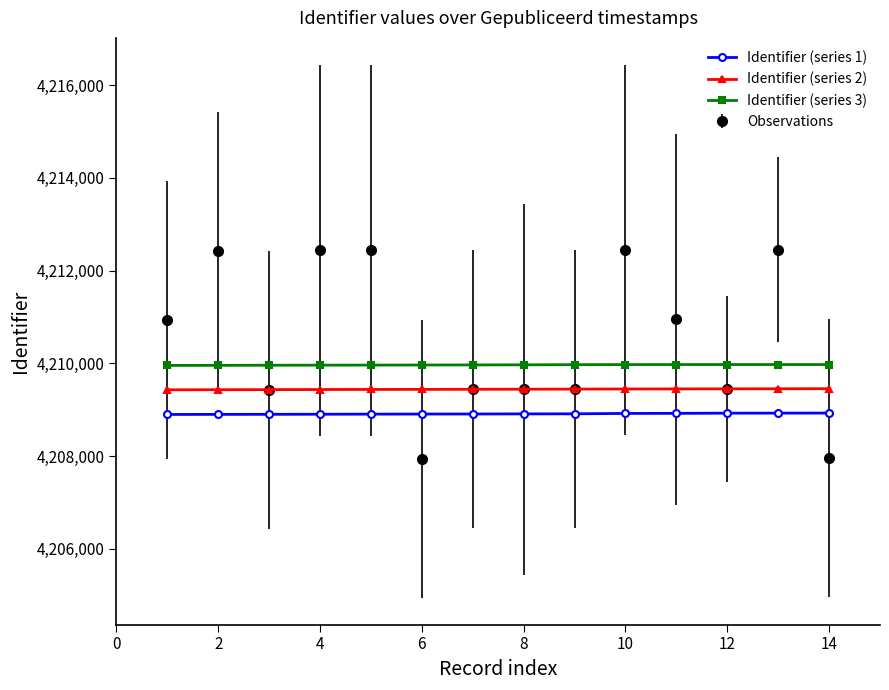

True or false: Identifier (series 2) and Identifier (series 3) intersect in this chart.

False